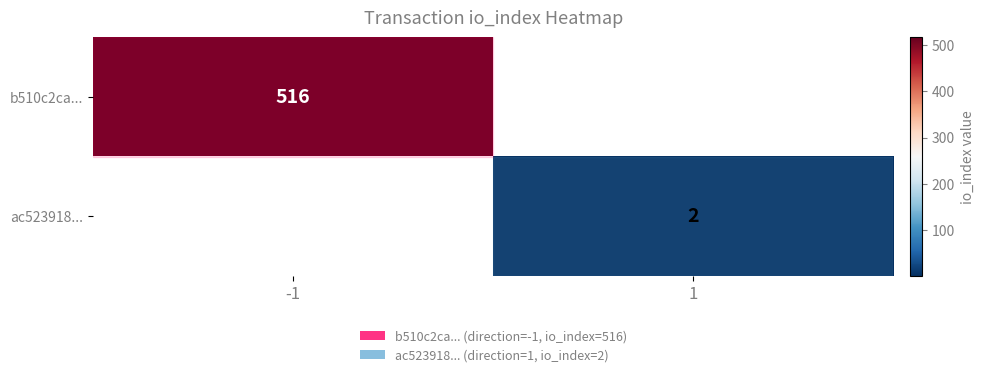

The value of ac523918... at 1 is 2. True or false?

True